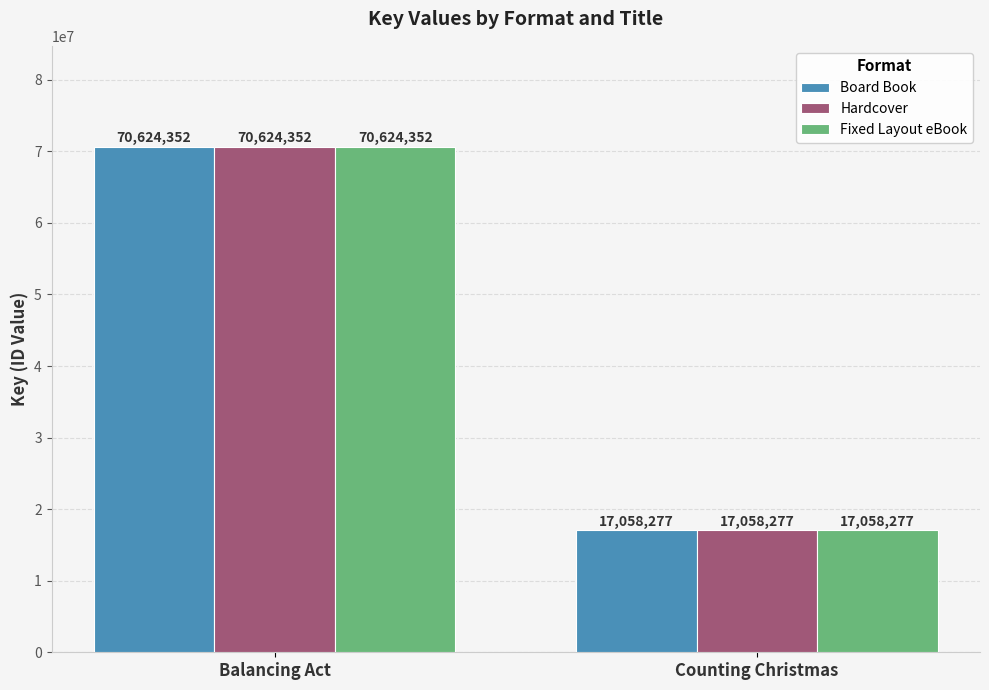

What is the label of the 1st bar from the right?

Counting Christmas